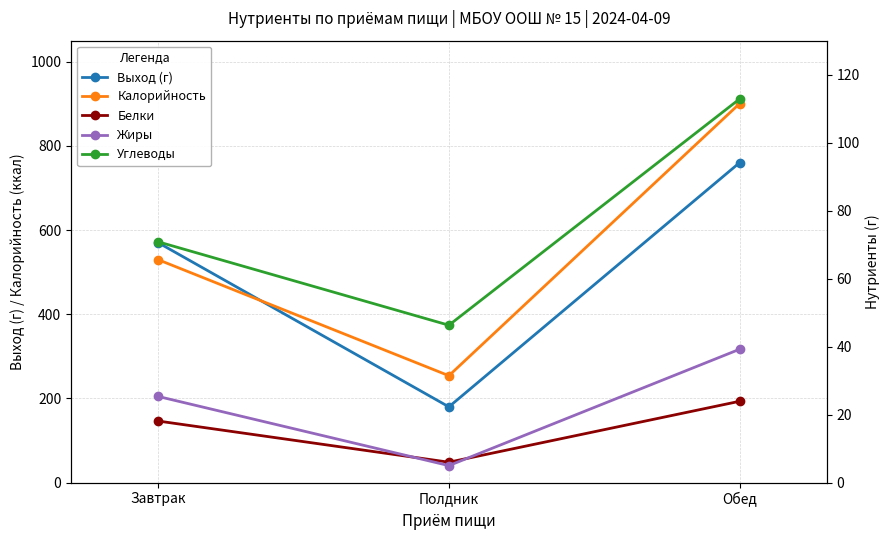

Reading left to right, transcribe all the data shown in this chart.

Выход (г): 570.0	180.0	760.0
Калорийность: 529.6	254.0	900.3
Белки: 18.1	6.0	23.9
Жиры: 25.3	5.0	39.2
Углеводы: 70.8	46.3	112.8